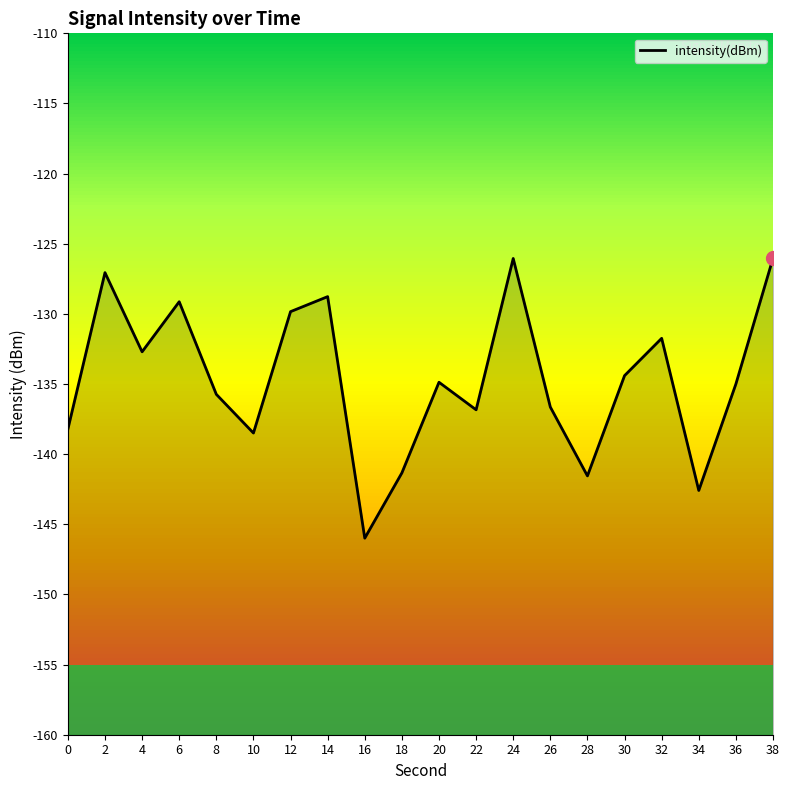

How many lines are shown in the chart?

1